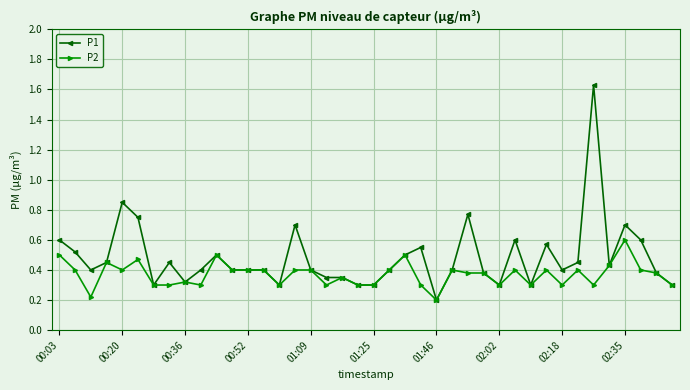

Count the P1 values in the range 0 to 1.

39